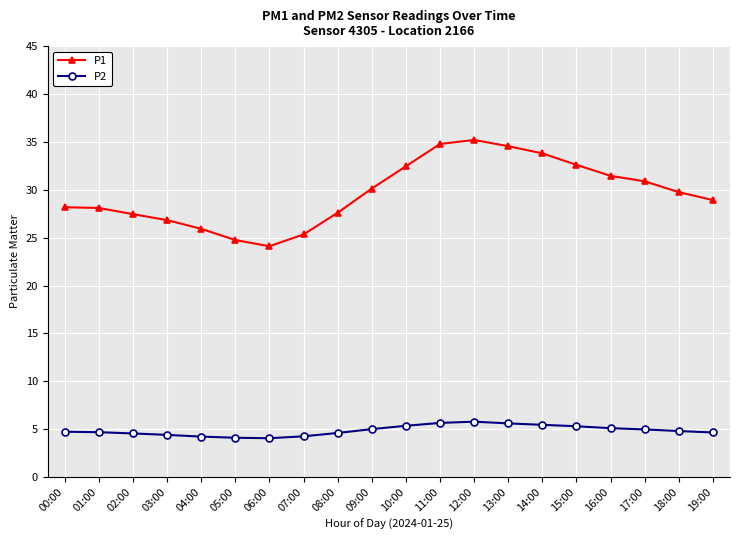

Count the number of data series in this chart.

2